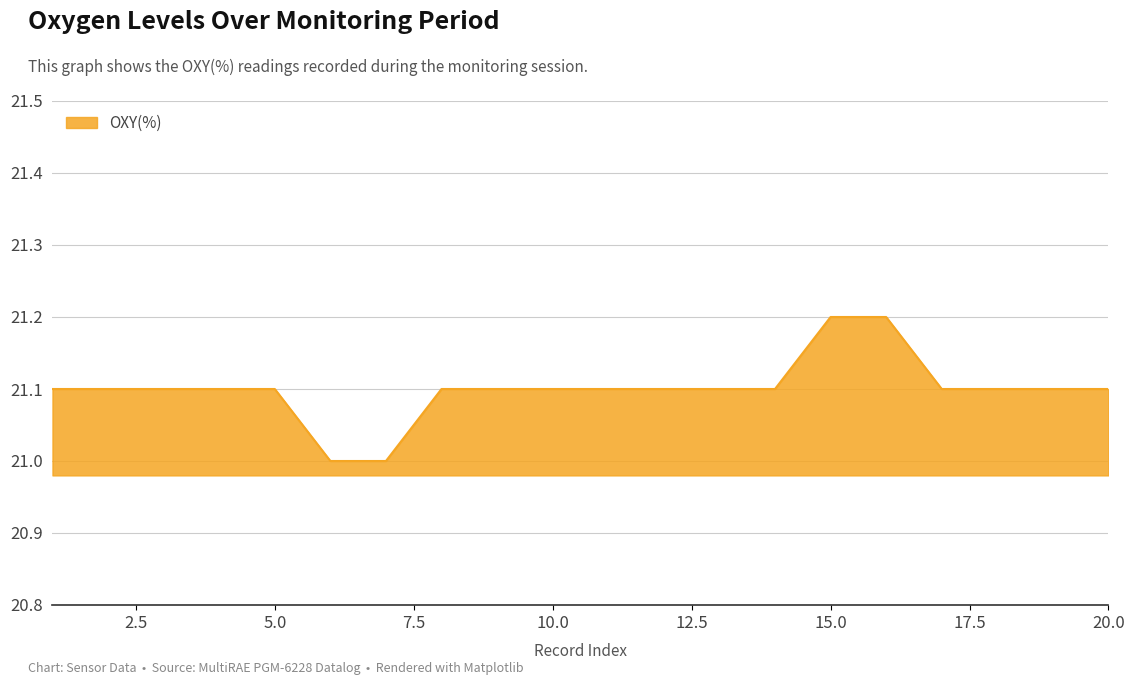

Reading right to left, transcribe all the data shown in this chart.

21.1	21.1	21.1	21.1	21.2	21.2	21.1	21.1	21.1	21.1	21.1	21.1	21.1	21.0	21.0	21.1	21.1	21.1	21.1	21.1